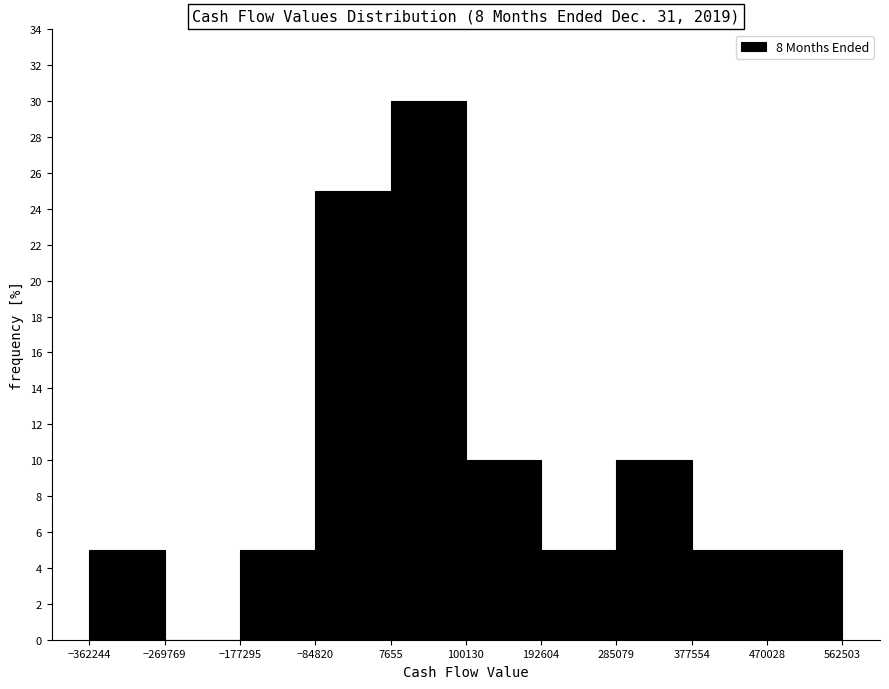

Reading left to right, transcribe this chart: for each bar, give the range it covers on the x-axis and its height. The values are not printed on the chart, so give them approximately, as read against the axis.

-362244 to -269769: 5
-269769 to -177295: 0
-177295 to -84820: 5
-84820 to 7655: 25
7655 to 100130: 30
100130 to 192604: 10
192604 to 285079: 5
285079 to 377554: 10
377554 to 470028: 5
470028 to 562503: 5